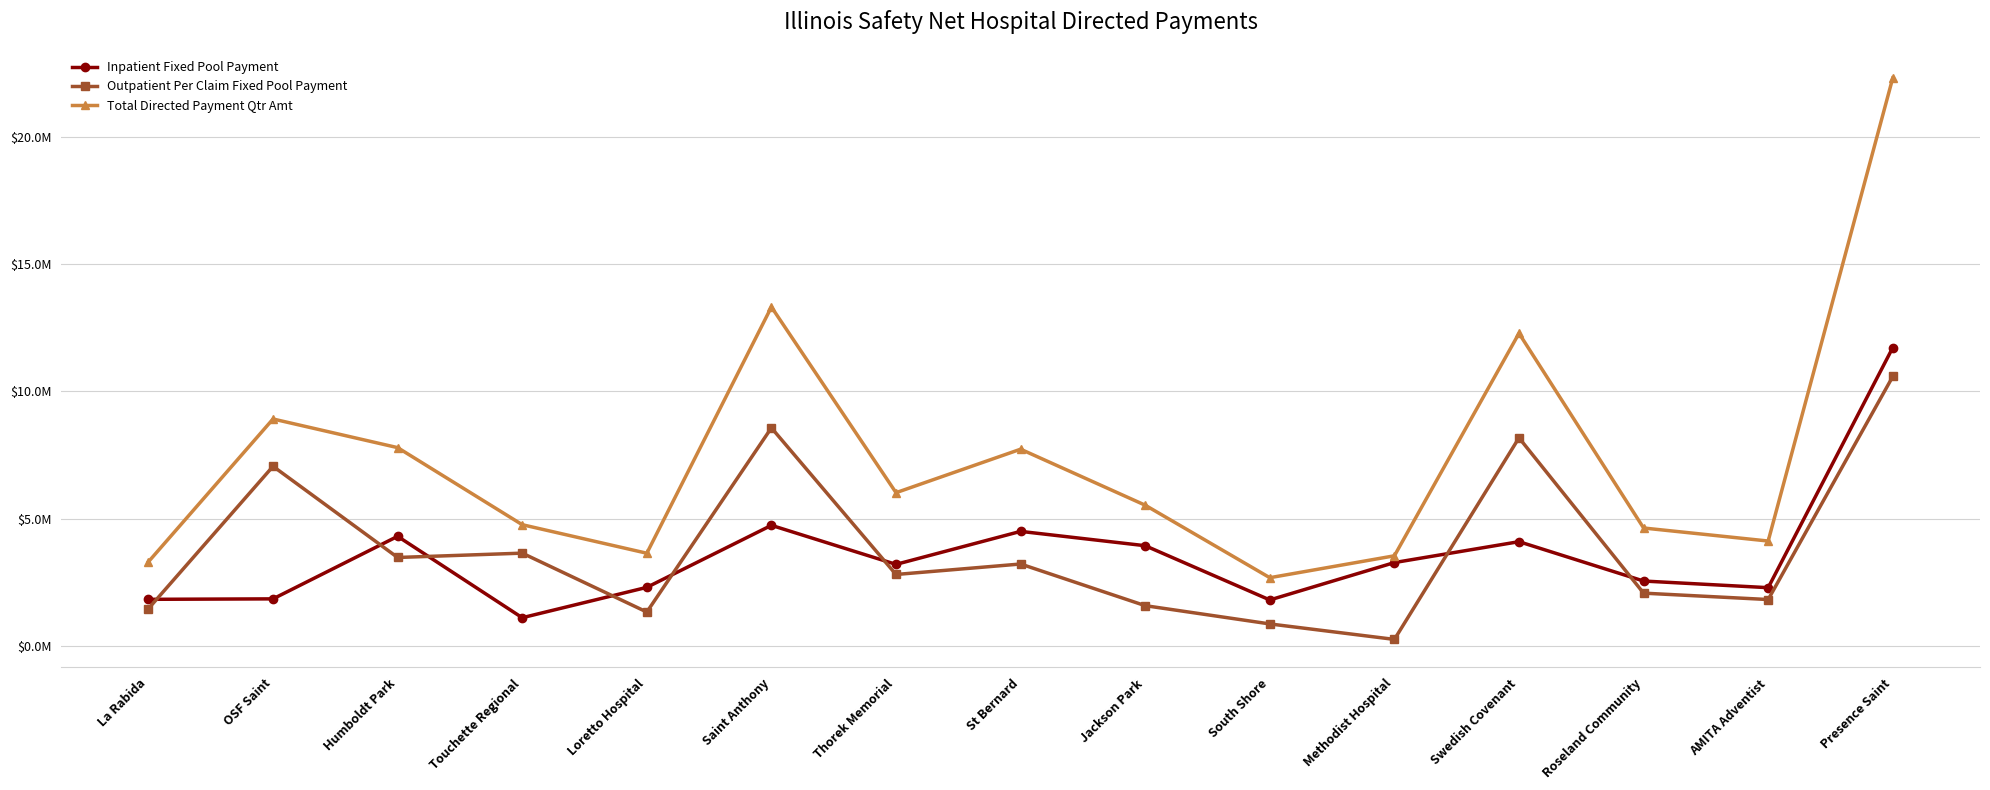

What is the label of the 9th point from the right?

Thorek Memorial